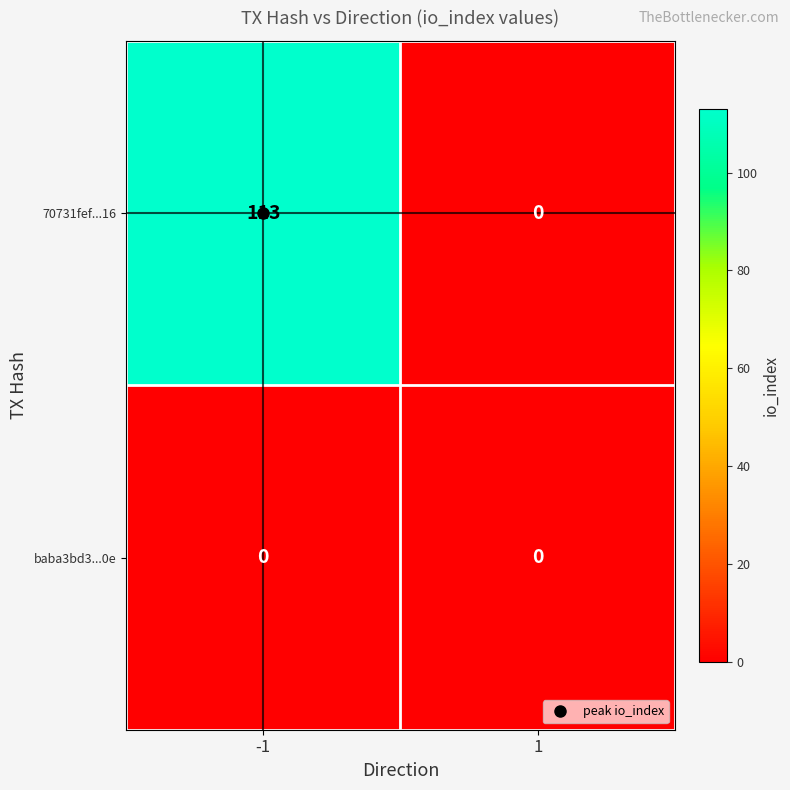

Between -1 and 1, which series saw the biggest shift?

70731fef...16